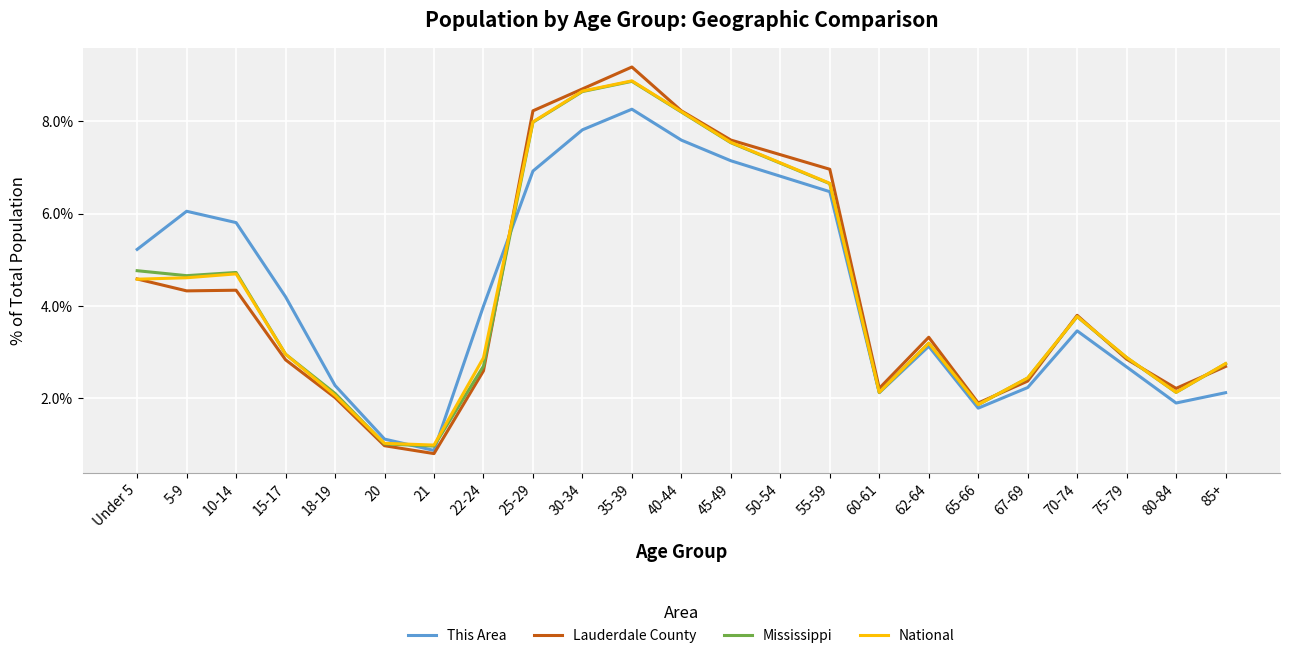

Which series has the largest range (max minus min)?

Lauderdale County